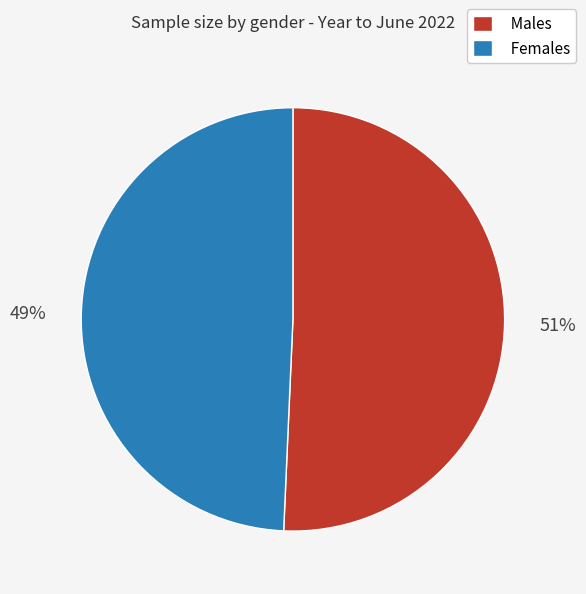

To the nearest percent, what percentage of the pie is Females?

49%